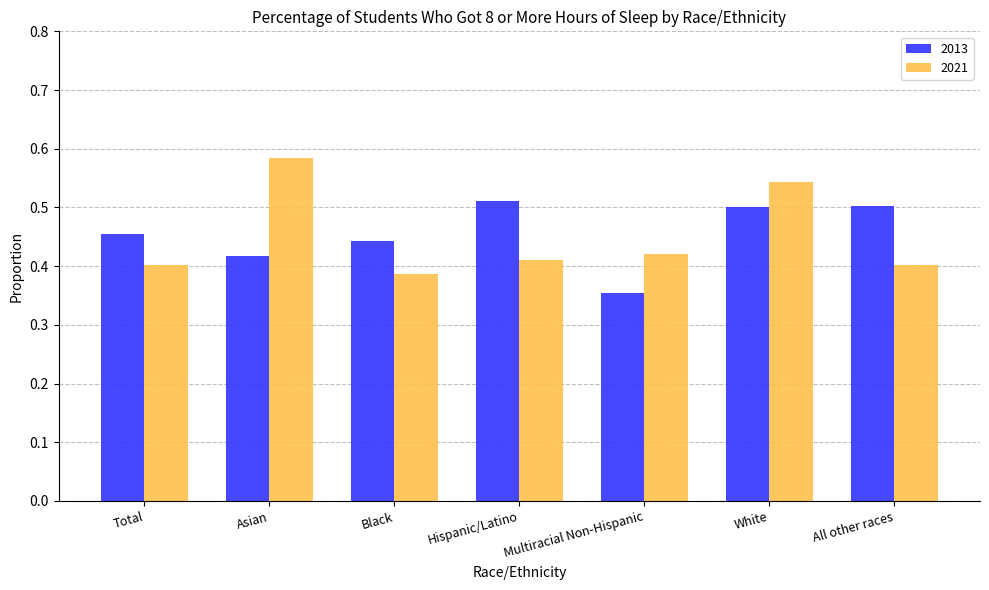

What is the label of the 7th bar from the left?

All other races